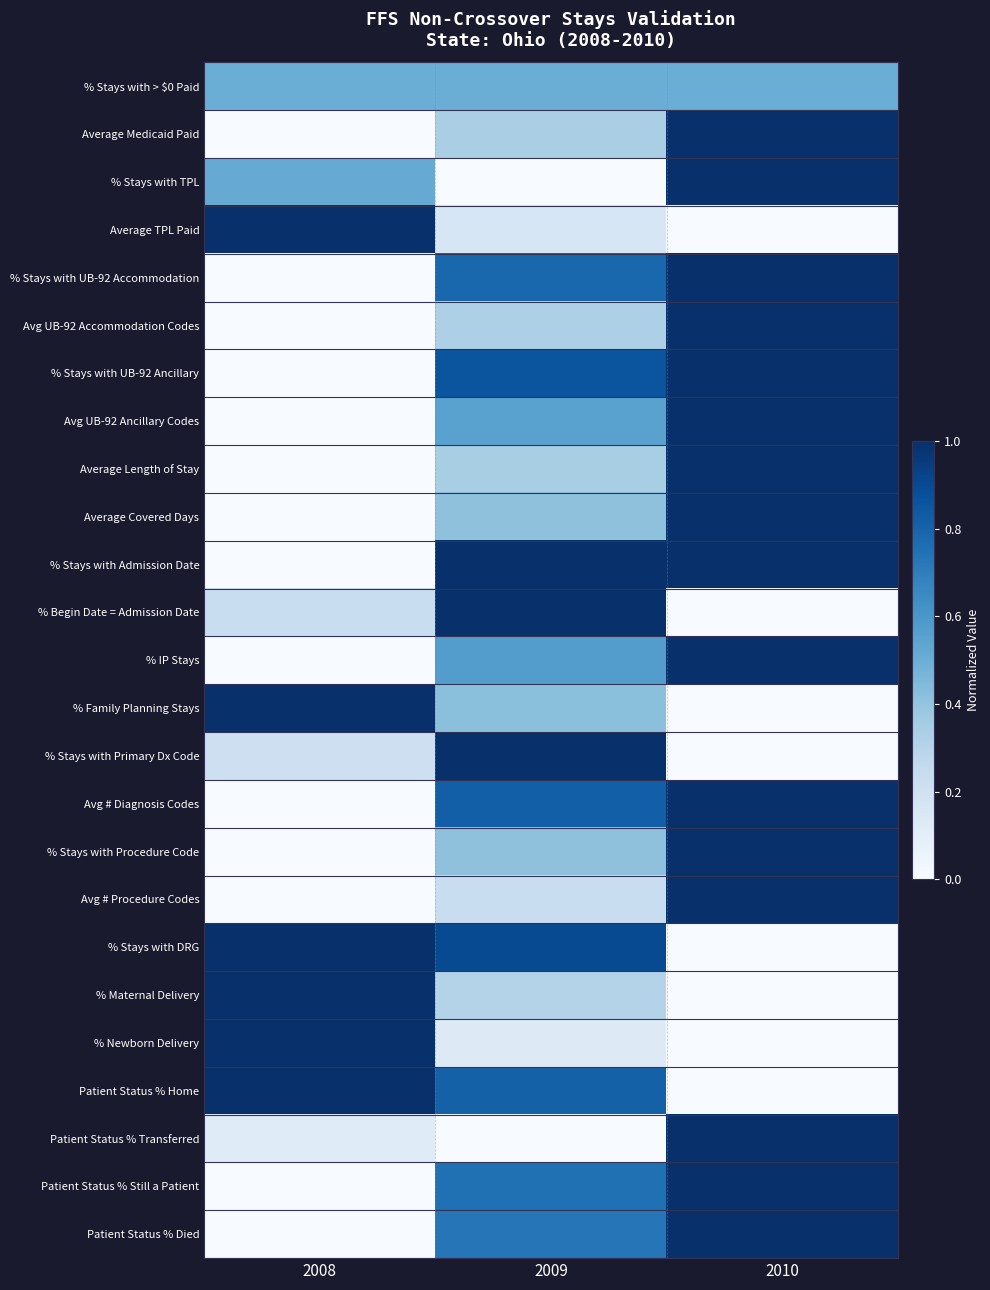

What is the greatest value displayed?

1.0